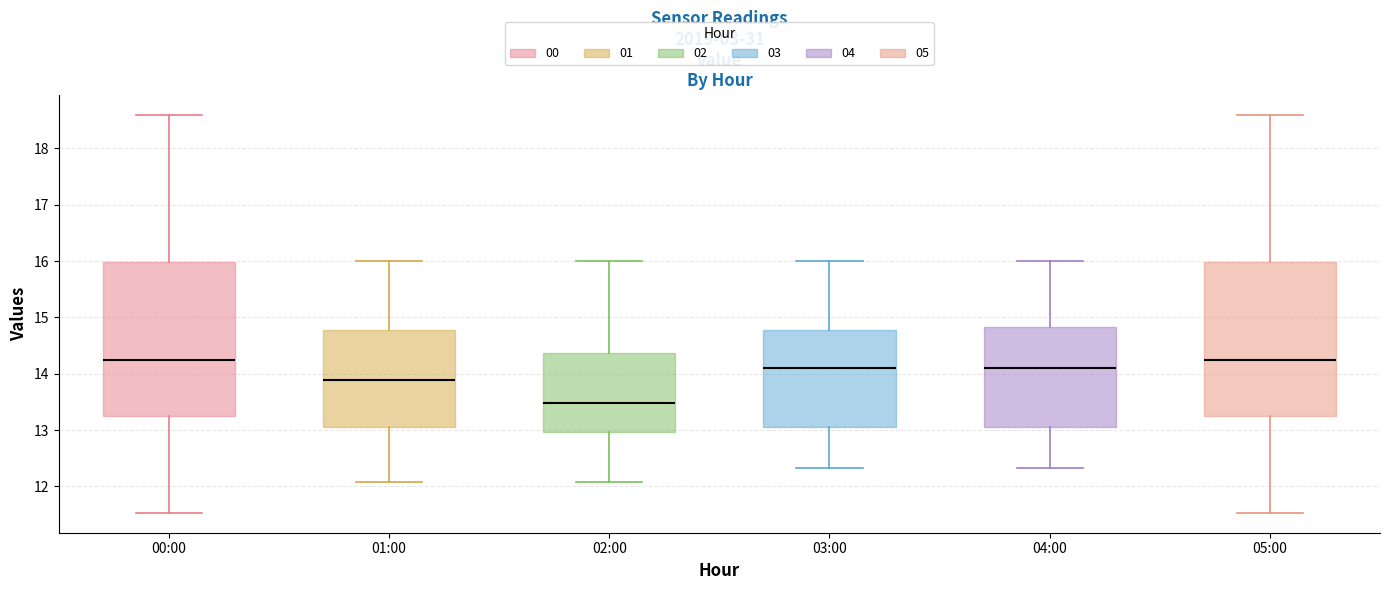

Where does the lower whisker of the box for 05:00 end on the y-axis? The values are not printed on the chart, so give them approximately, as read against the axis.

11.5